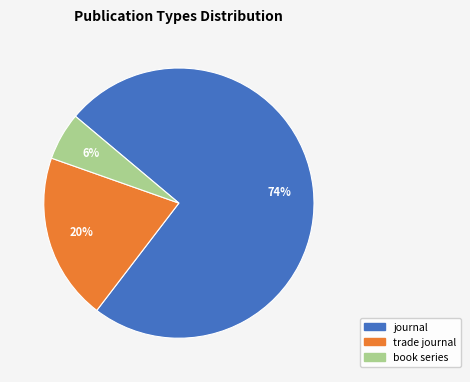

Between book series and journal, which is larger?

journal